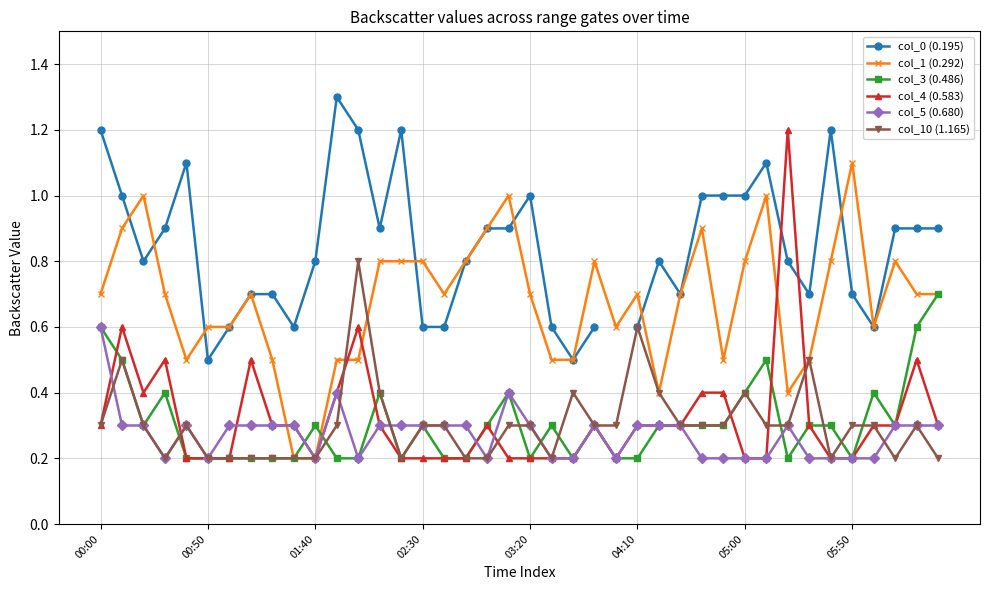

The value of col_1 (0.292) at 12 is 0.8. True or false?

False